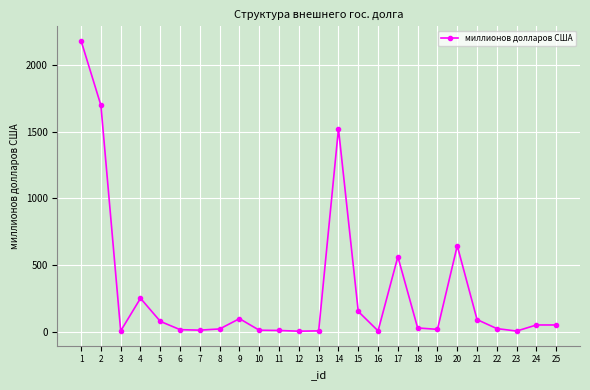

What is the average value?

301.0